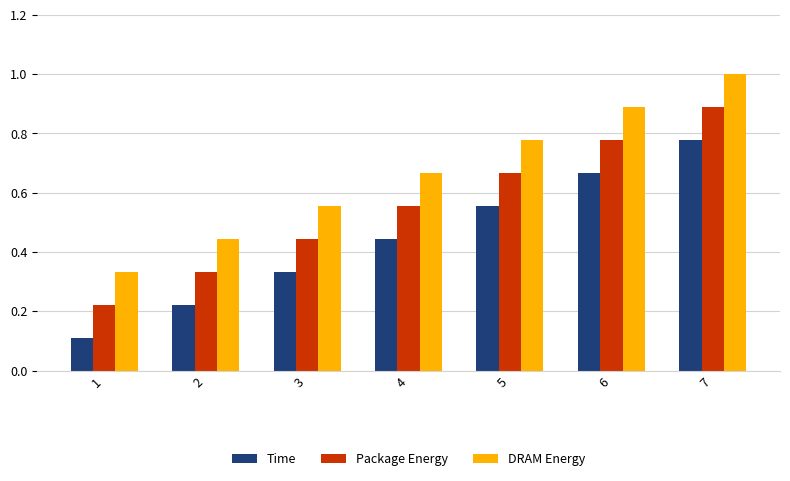

What is the sum of the Time values at 7 and 2?

1.0